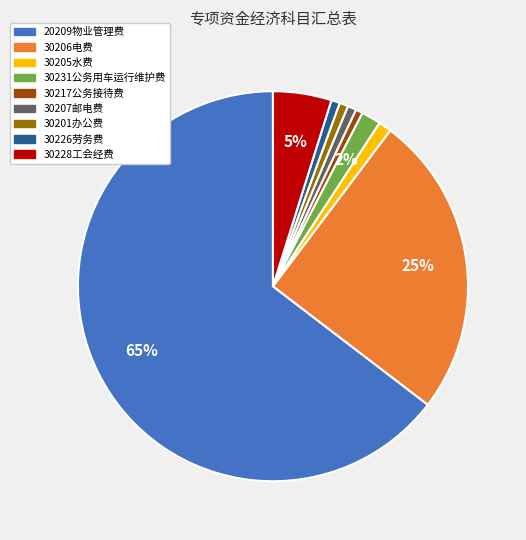

To the nearest percent, what is the average slice percentage?

11%